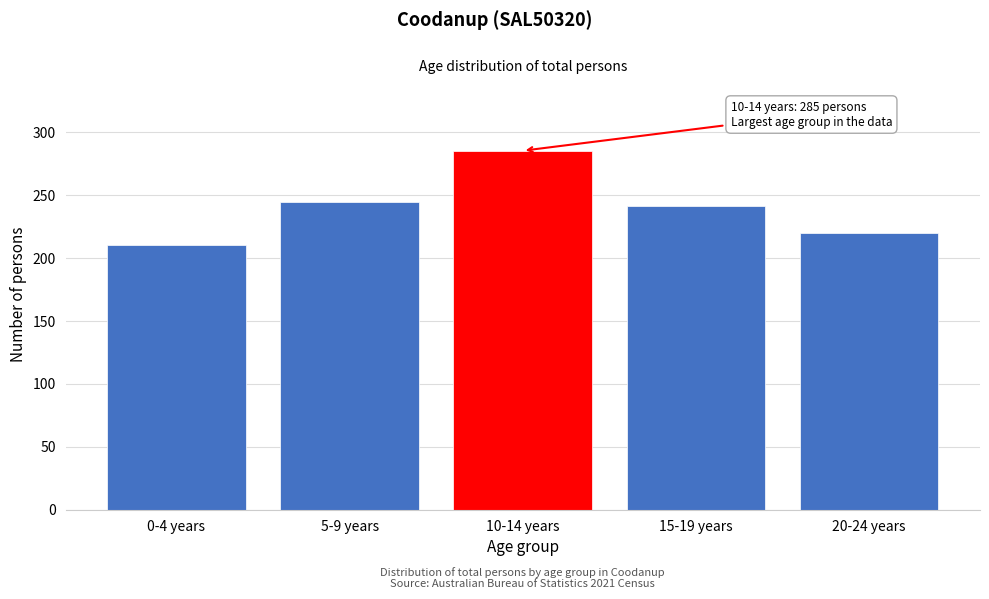

Reading left to right, list all the values displayed in this chart.

0-4 years=210	5-9 years=244	10-14 years=285	15-19 years=241	20-24 years=220